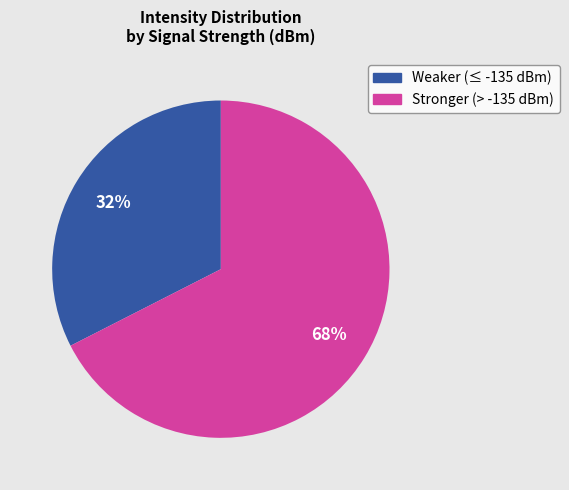

To the nearest percent, what is the average slice percentage?

50%